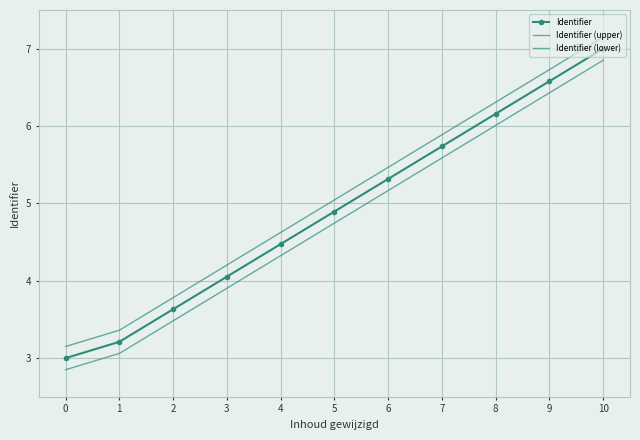

What is the highest value of the Identifier (lower) series?

6.8